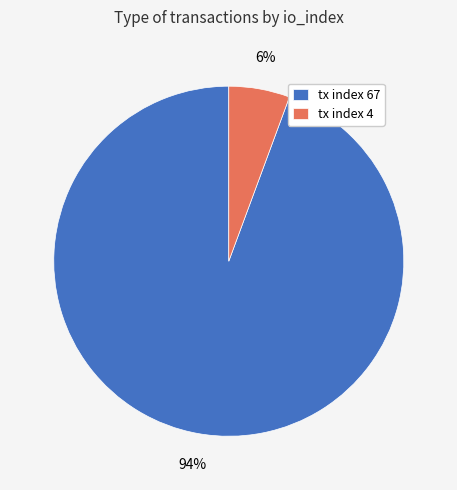

To the nearest percent, what portion does tx index 67 represent?

94%